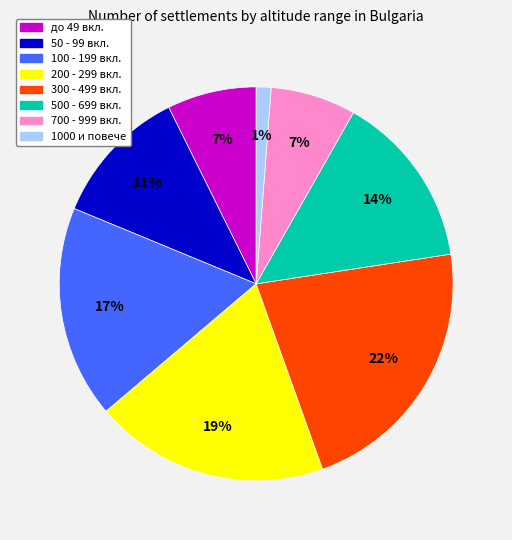

To the nearest percent, what is the difference between the largest and smallest slice percentages?

21%